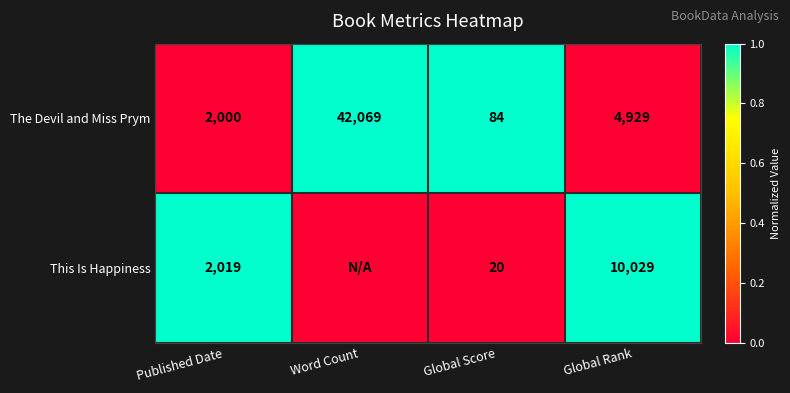

How many series are shown in this chart?

2